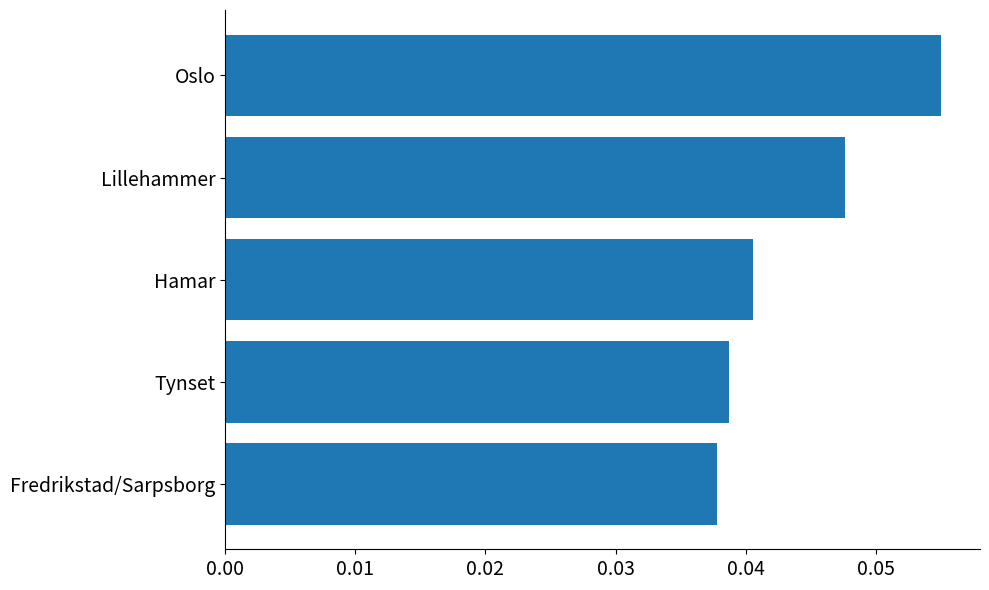

At which category does the chart reach its peak across all series?

Oslo